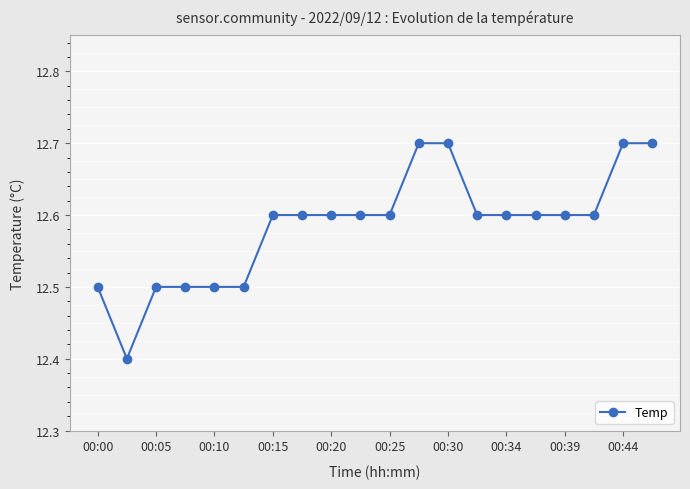

What is the value of the 15th point from the left?

12.6